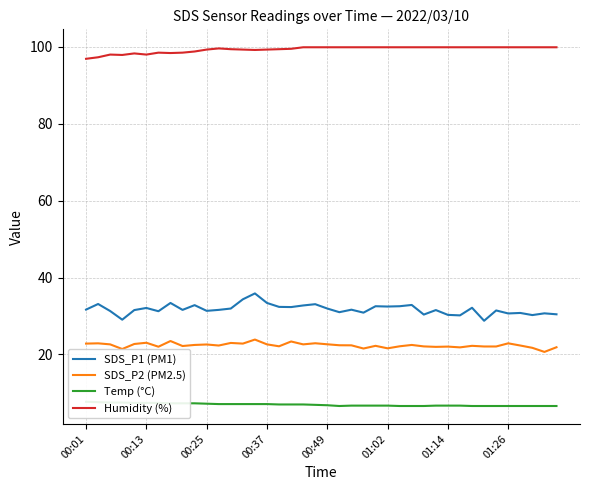

At which category is the sum across all series the highest?

14